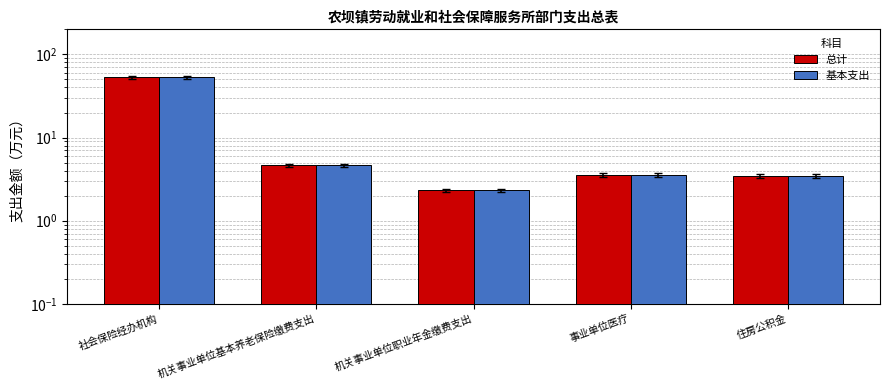

What is the label of the 3rd bar from the left?

机关事业单位职业年金缴费支出